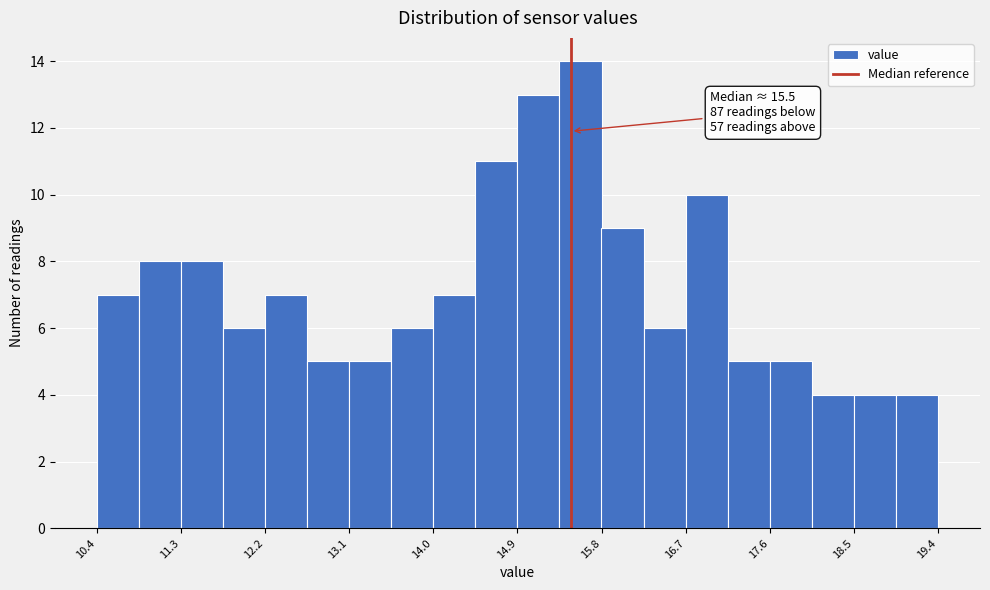

Over which range of the x-axis is the bar tallest?

15.4 to 15.8